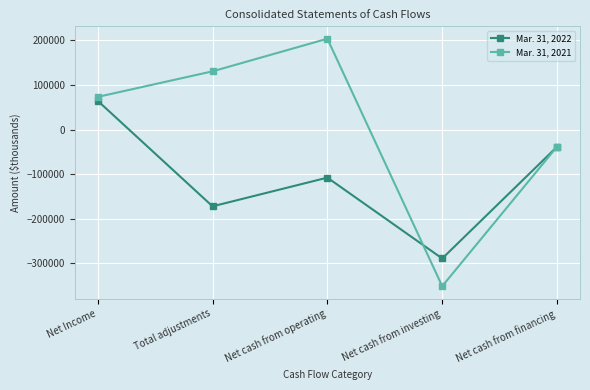

Where do Mar. 31, 2021 and Mar. 31, 2022 first cross each other?

Net cash from operating and Net cash from investing